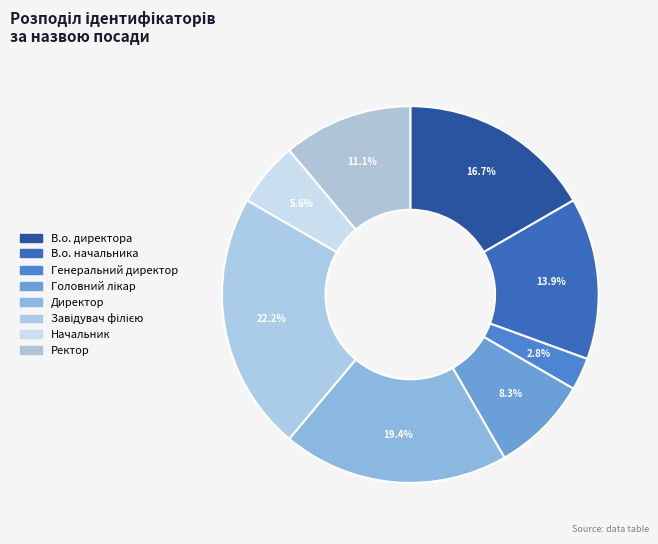

What percentage is the Головний лікар slice, to the nearest percent?

8%